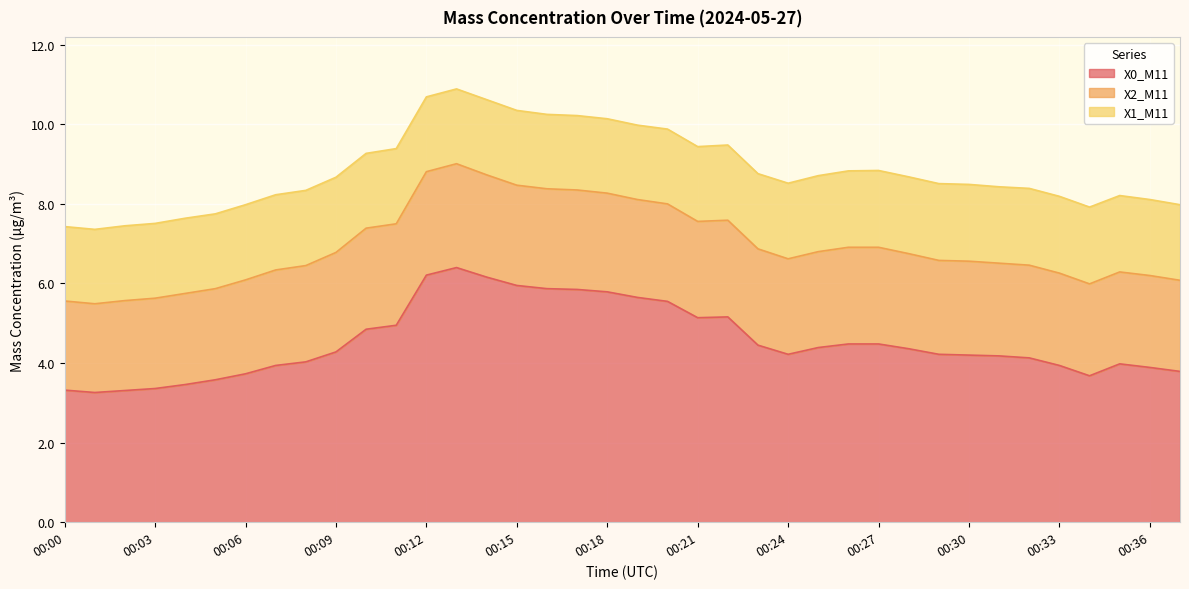

At which category does X2_M11 reach its first local valley?

00:01